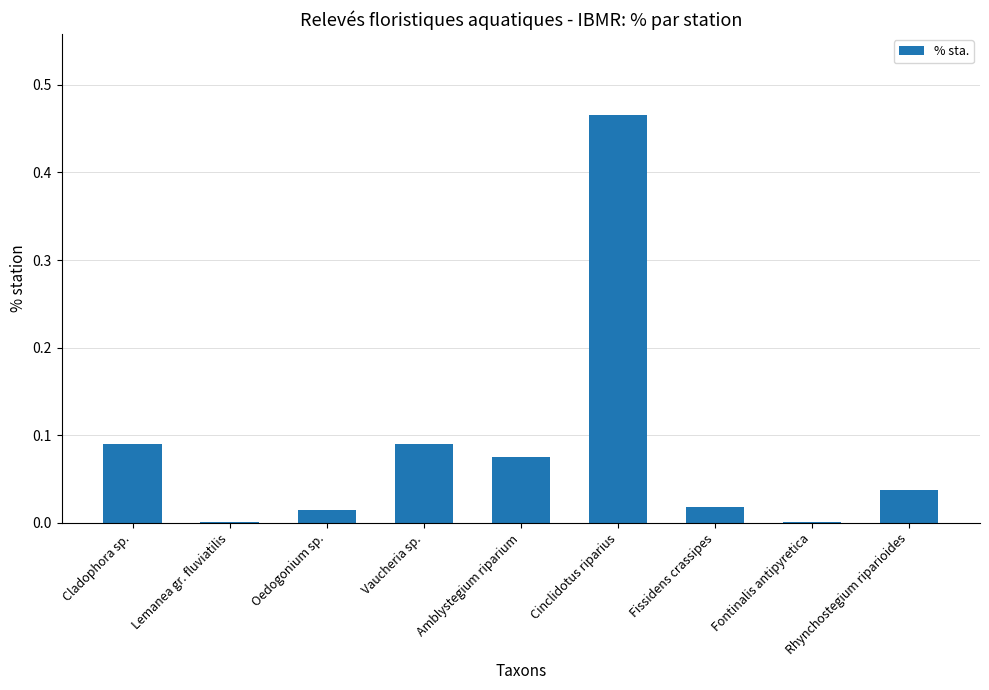

At which category does the chart reach its peak across all series?

Cinclidotus riparius